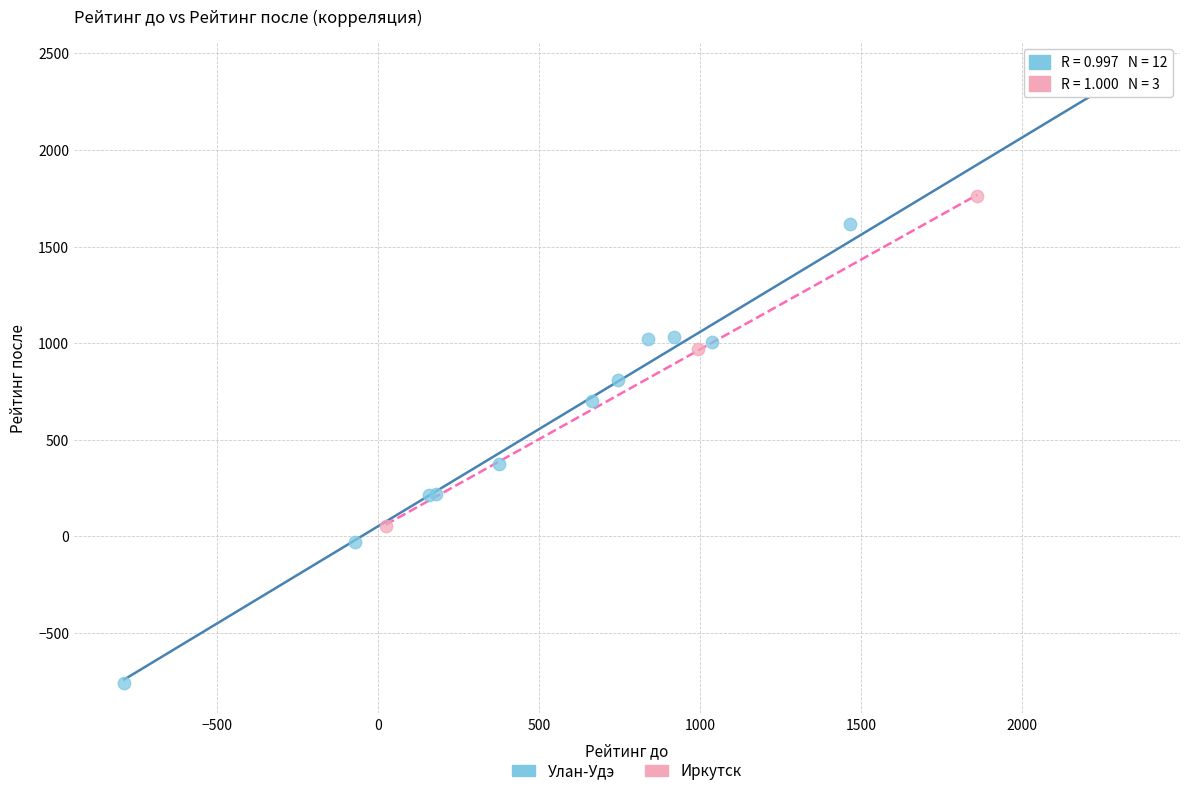

Which series contains the lowest Y value?

Улан-Удэ